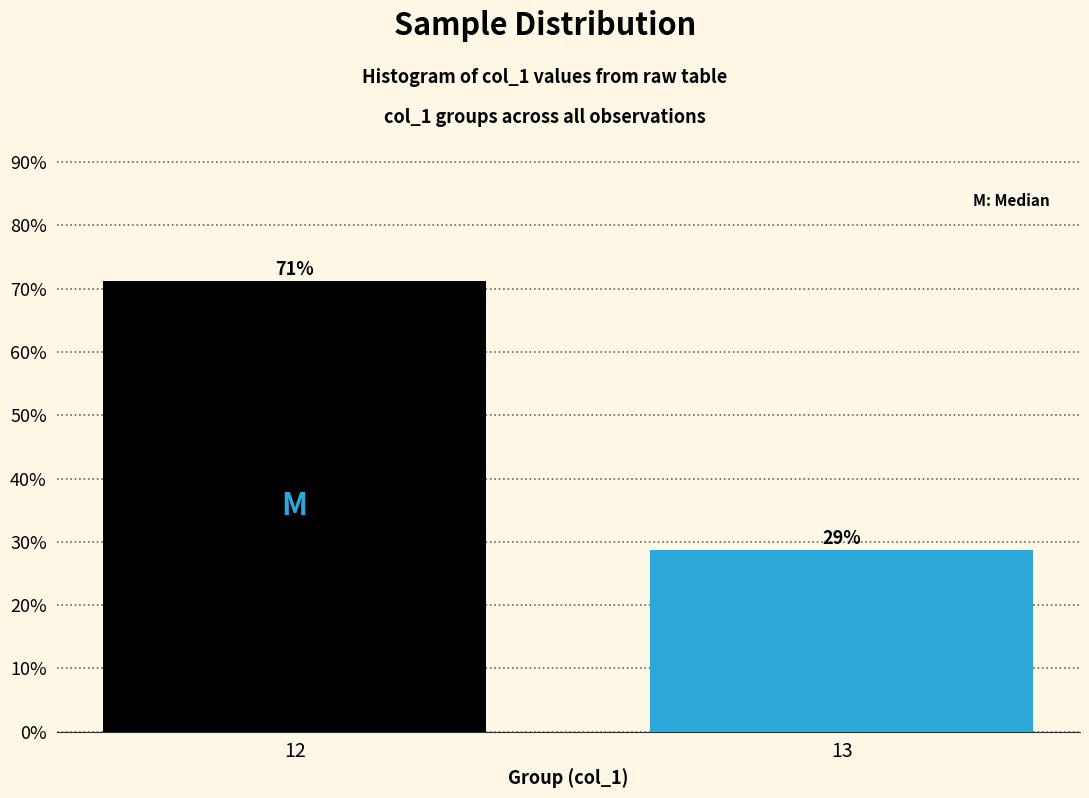

Where does the data first go above 71?

12